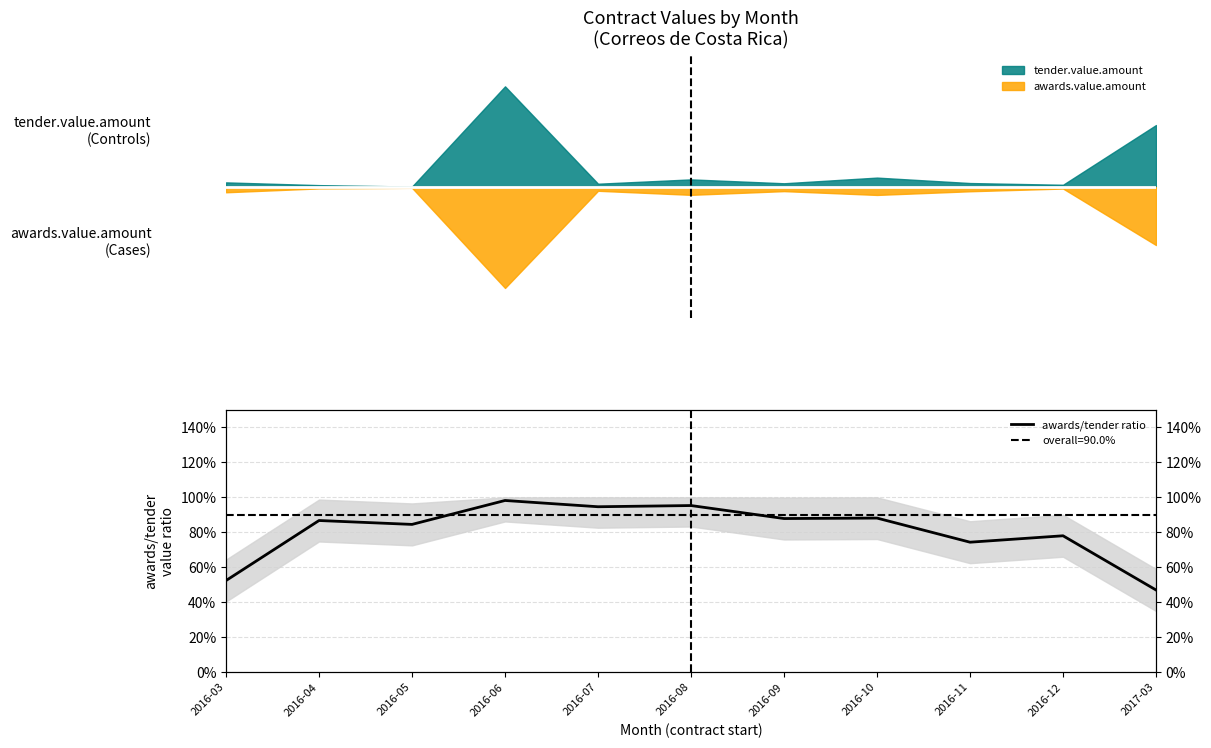

The chart shows a value of 0.7 at 2016-11. True or false?

True